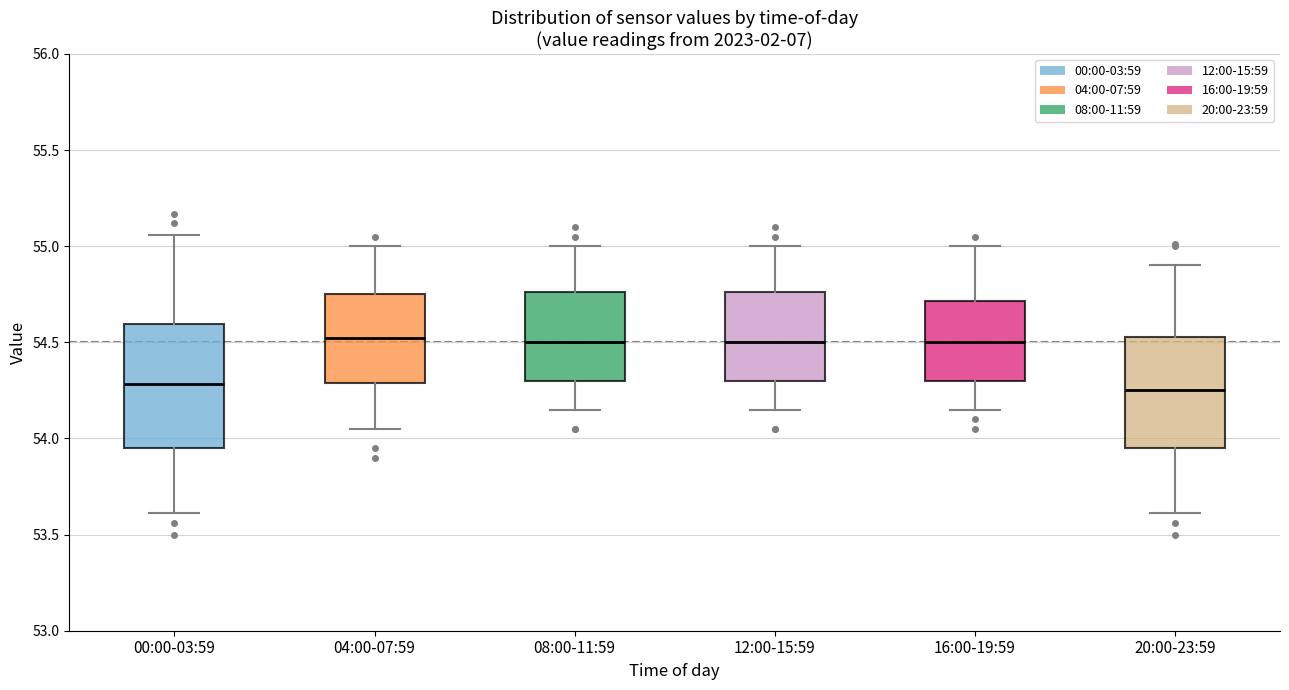

Comparing the boxes themselves (not the whiskers), which one is the tallest?

00:00-03:59